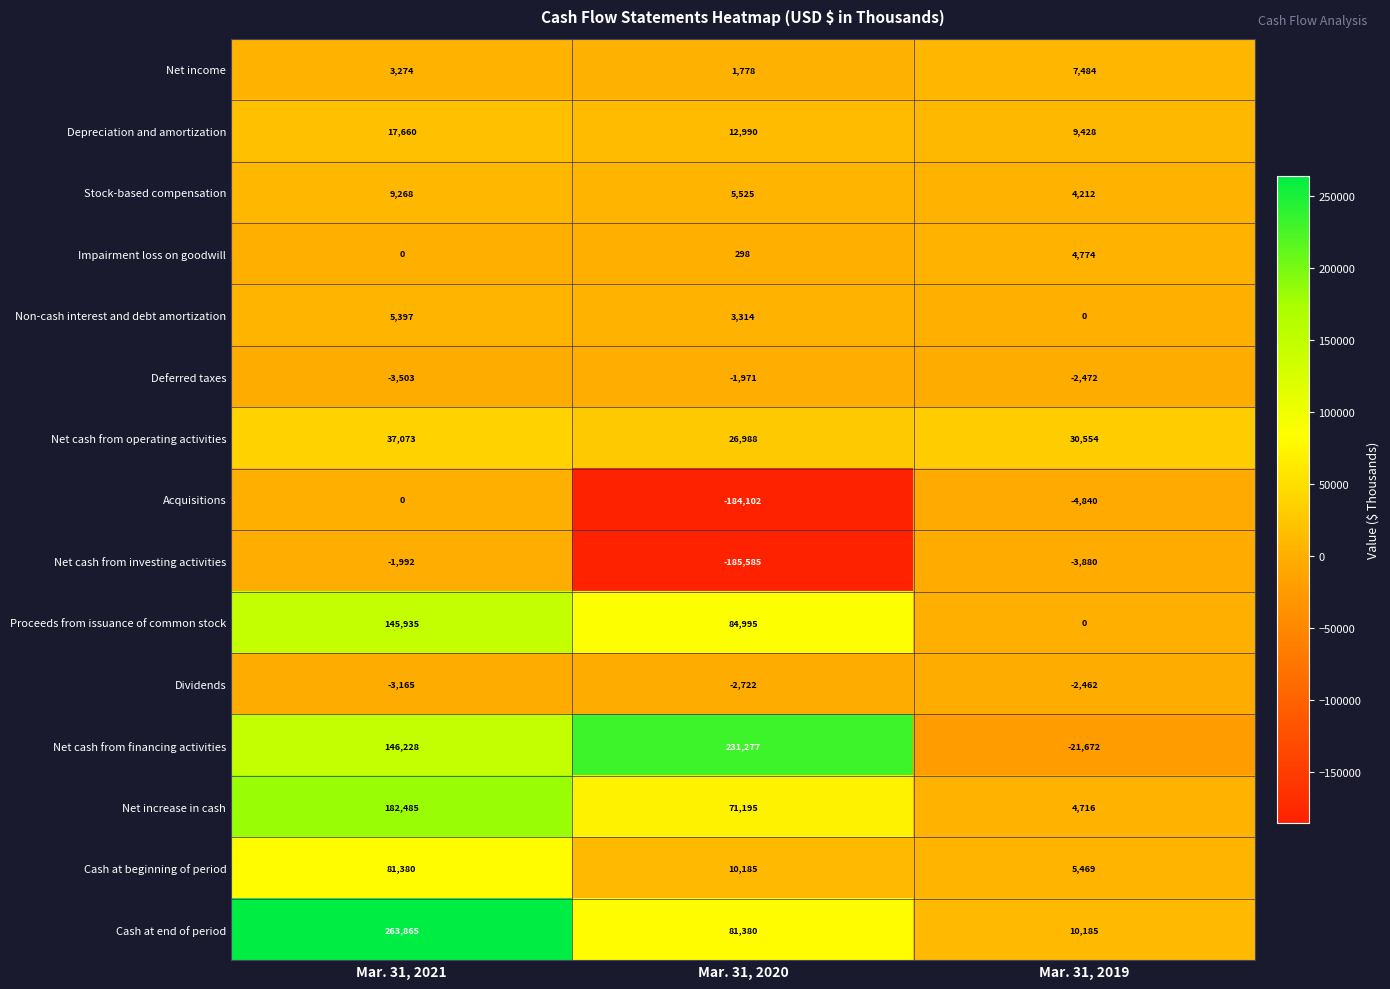

How many data points in Deferred taxes are less than -2472?

1